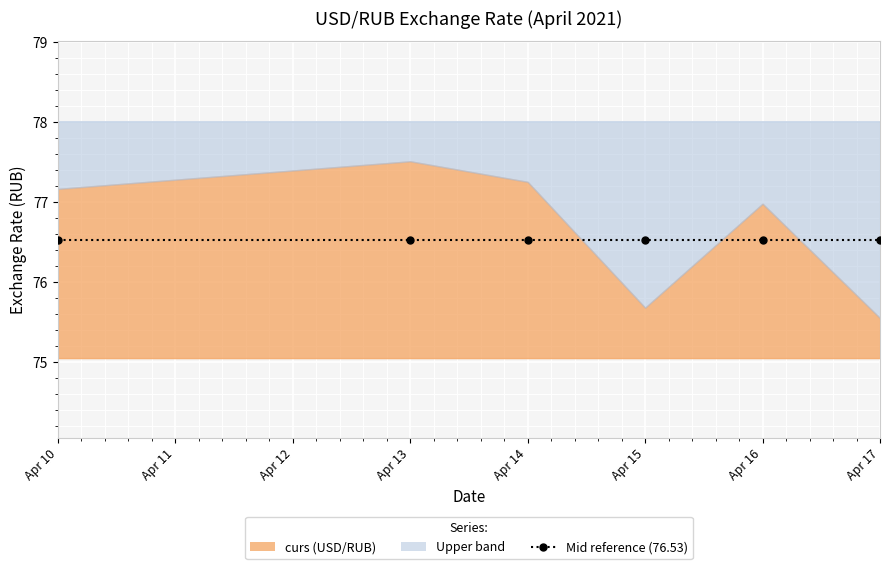

What is the sum of the values at 2021-04-16 and 2021-04-15?

152.7